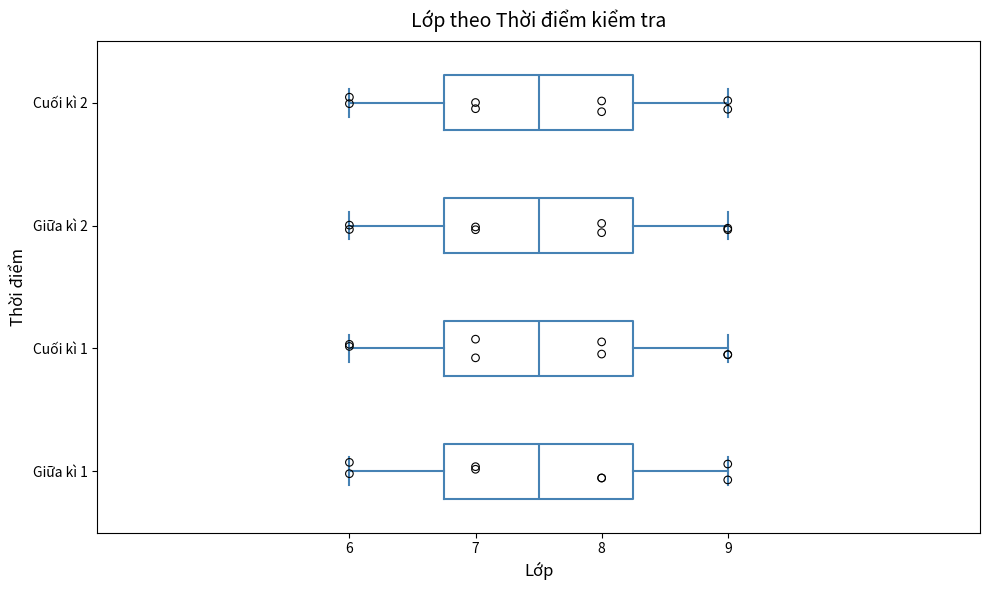

Reading bottom to top, transcribe this box plot: for each box, give where its median line is, the range the box spans, and where its two whiskers end, as read against the x-axis. The values are not printed on the chart, so give them approximately, as read against the axis.

Giữa kì 1: median 7.5, box 6.8 to 8.3, whiskers 6.0 to 9.0
Cuối kì 1: median 7.5, box 6.8 to 8.3, whiskers 6.0 to 9.0
Giữa kì 2: median 7.5, box 6.8 to 8.3, whiskers 6.0 to 9.0
Cuối kì 2: median 7.5, box 6.8 to 8.3, whiskers 6.0 to 9.0